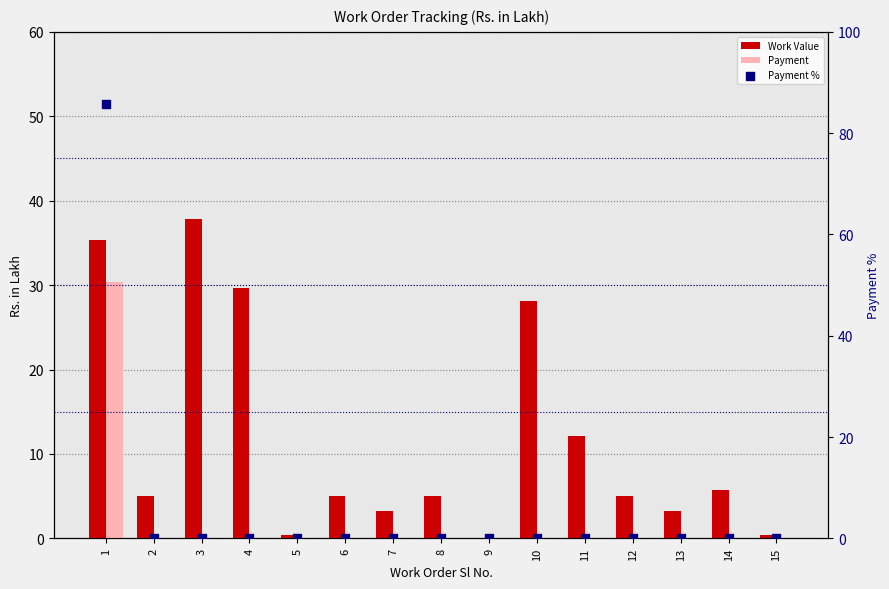

At how many categories does at least one series exceed 17?

4